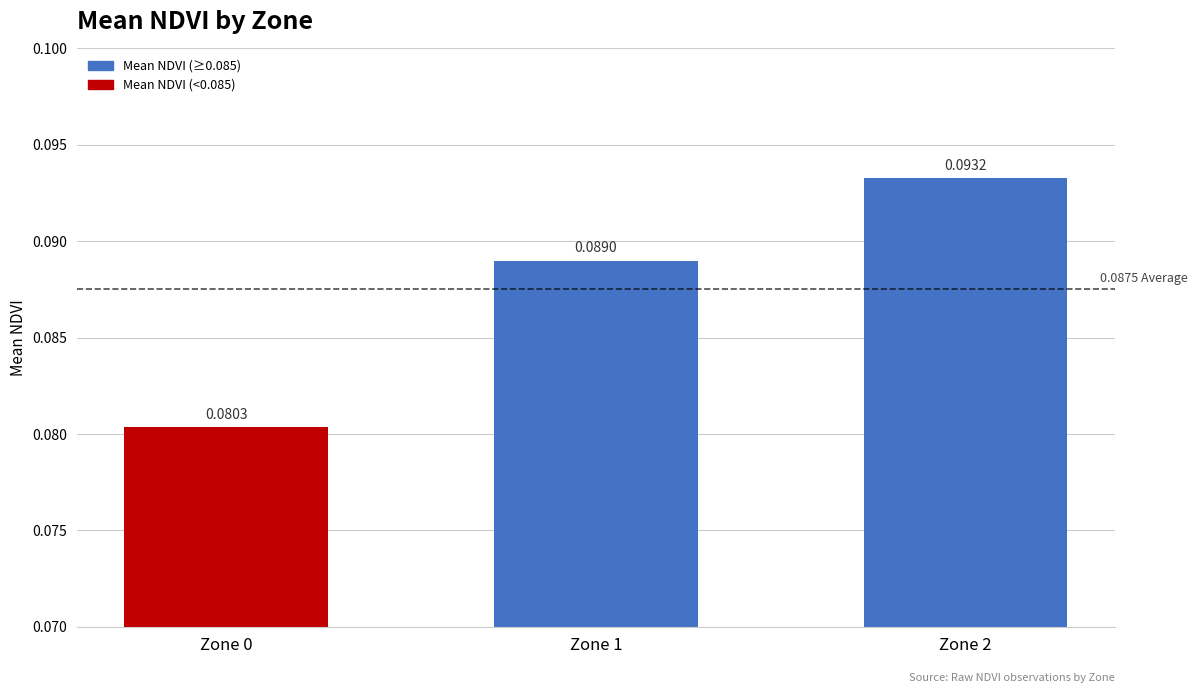

Rank the categories by value from highest to lowest.

Zone 2, Zone 1, Zone 0